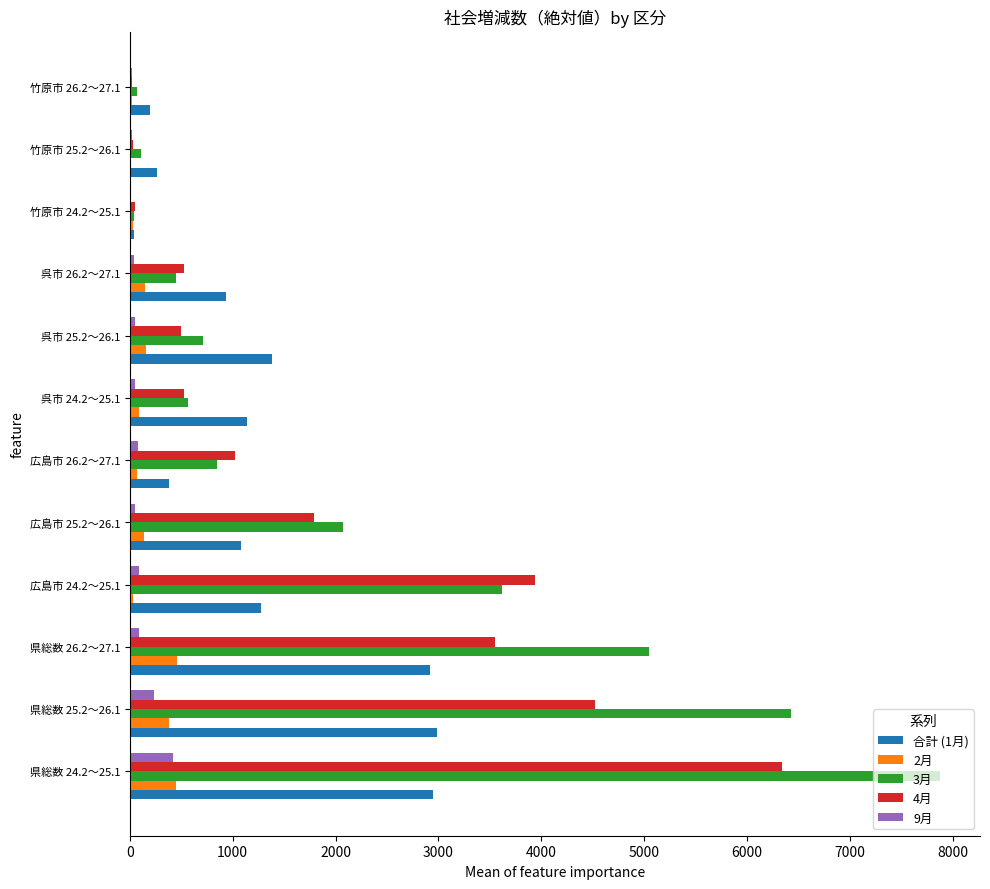

The value of 合計 (1月) at 県総数 26.2～27.1 is 4888. True or false?

False